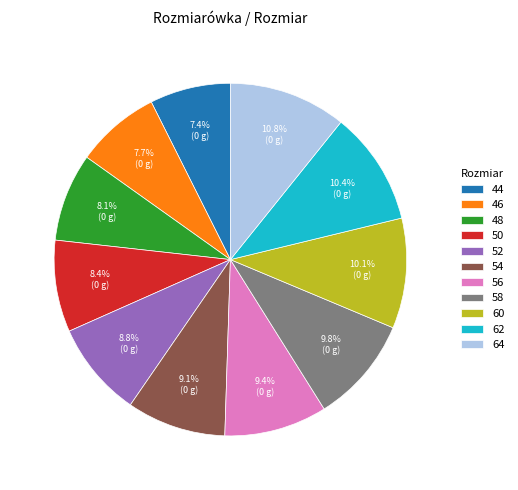

Which has a higher value, 64 or 50?

64